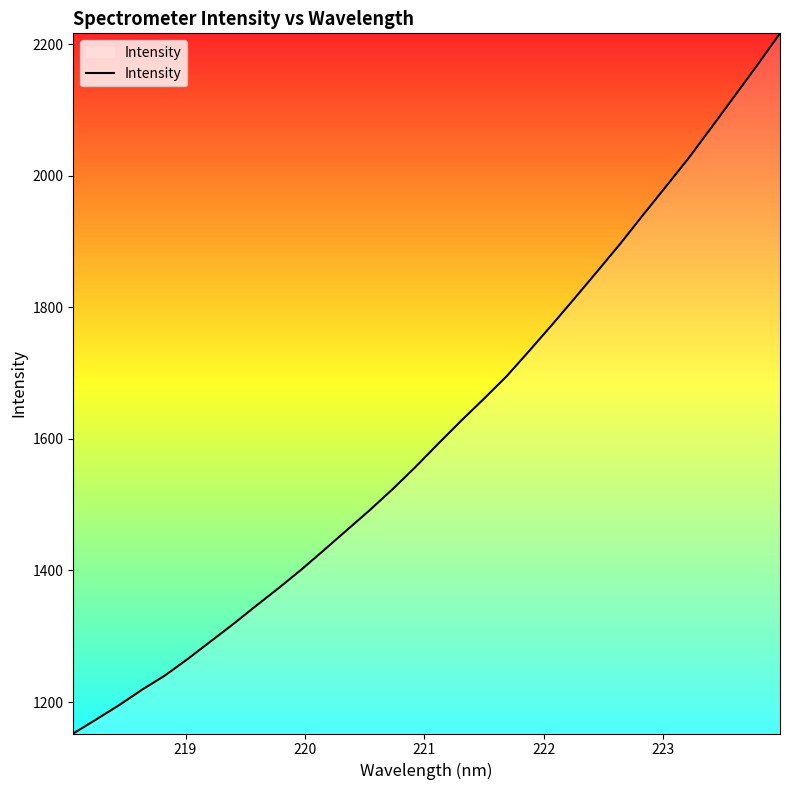

What is the minimum value shown in the chart?

1152.1